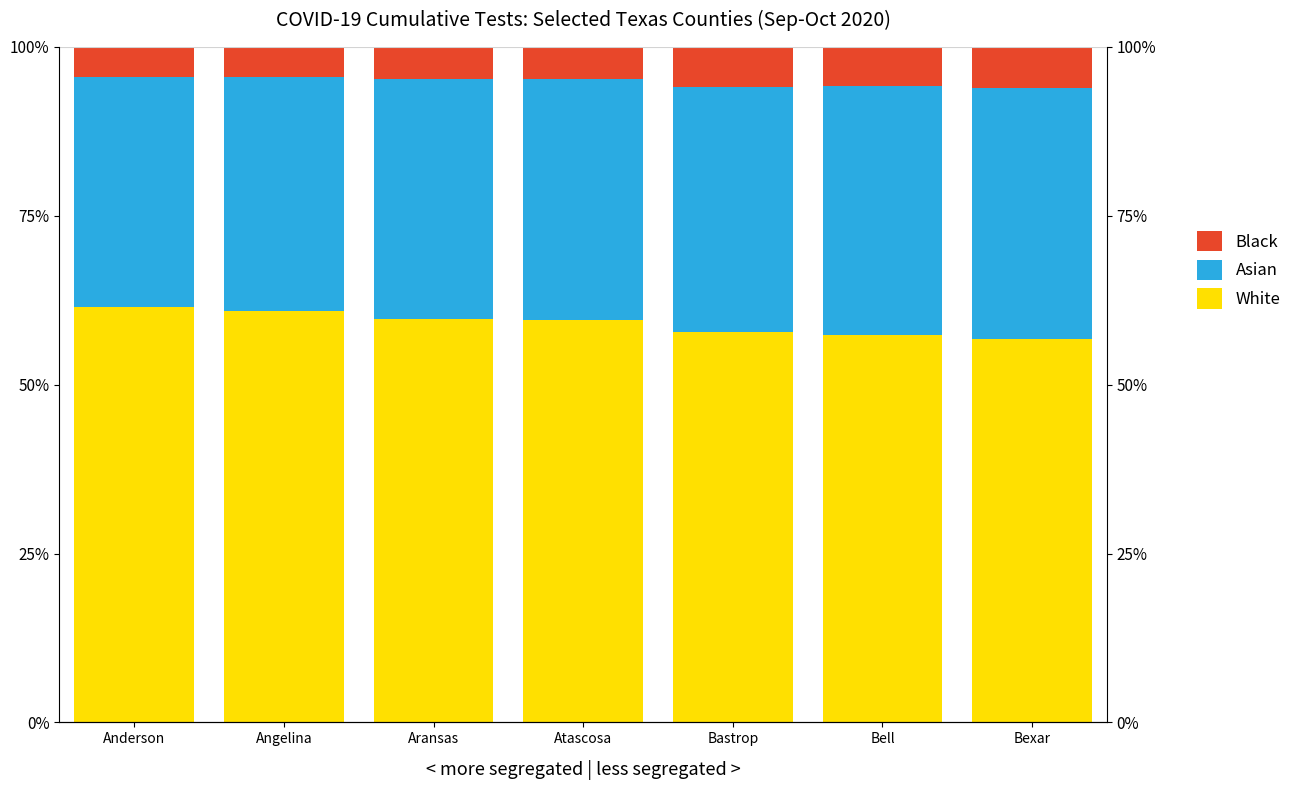

Is it true that White equals 95.5 at Aransas?

False